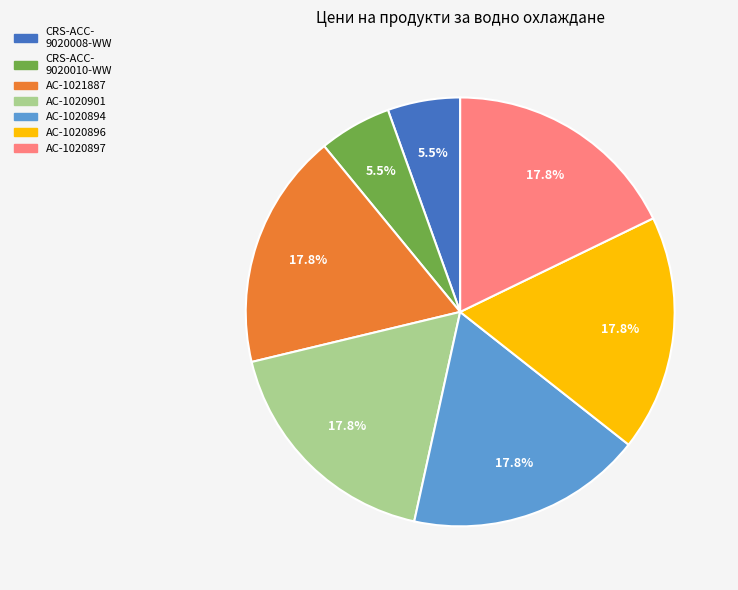

Is there a majority slice in this chart?

No